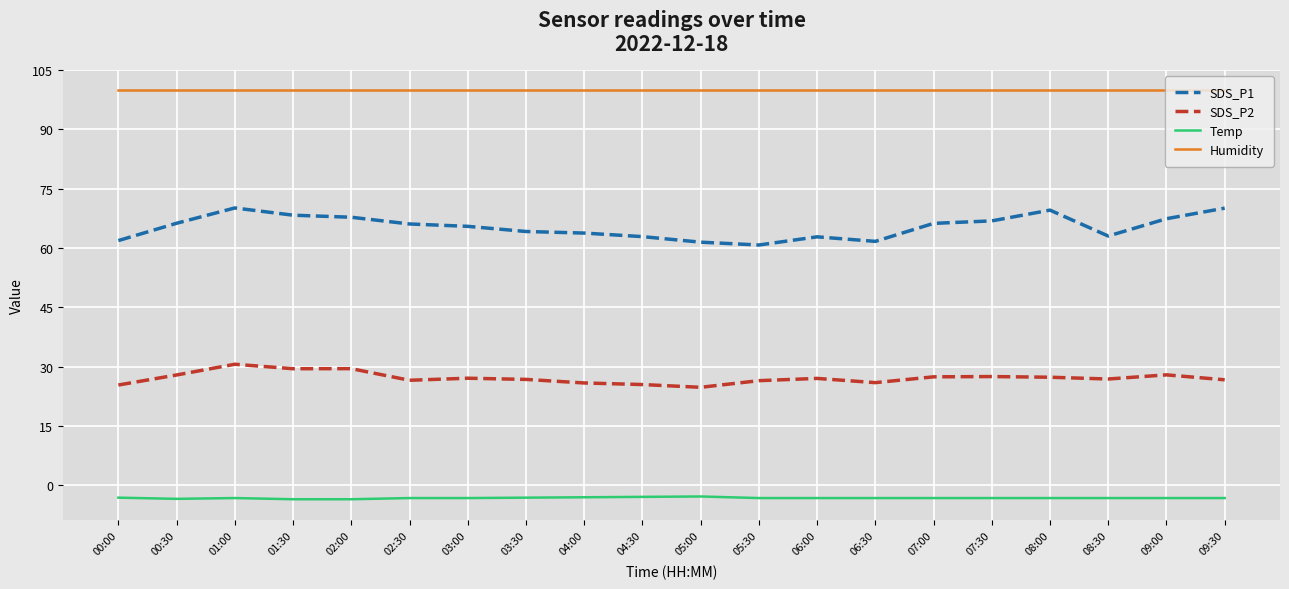

True or false: SDS_P2 and SDS_P1 cross at least once.

False